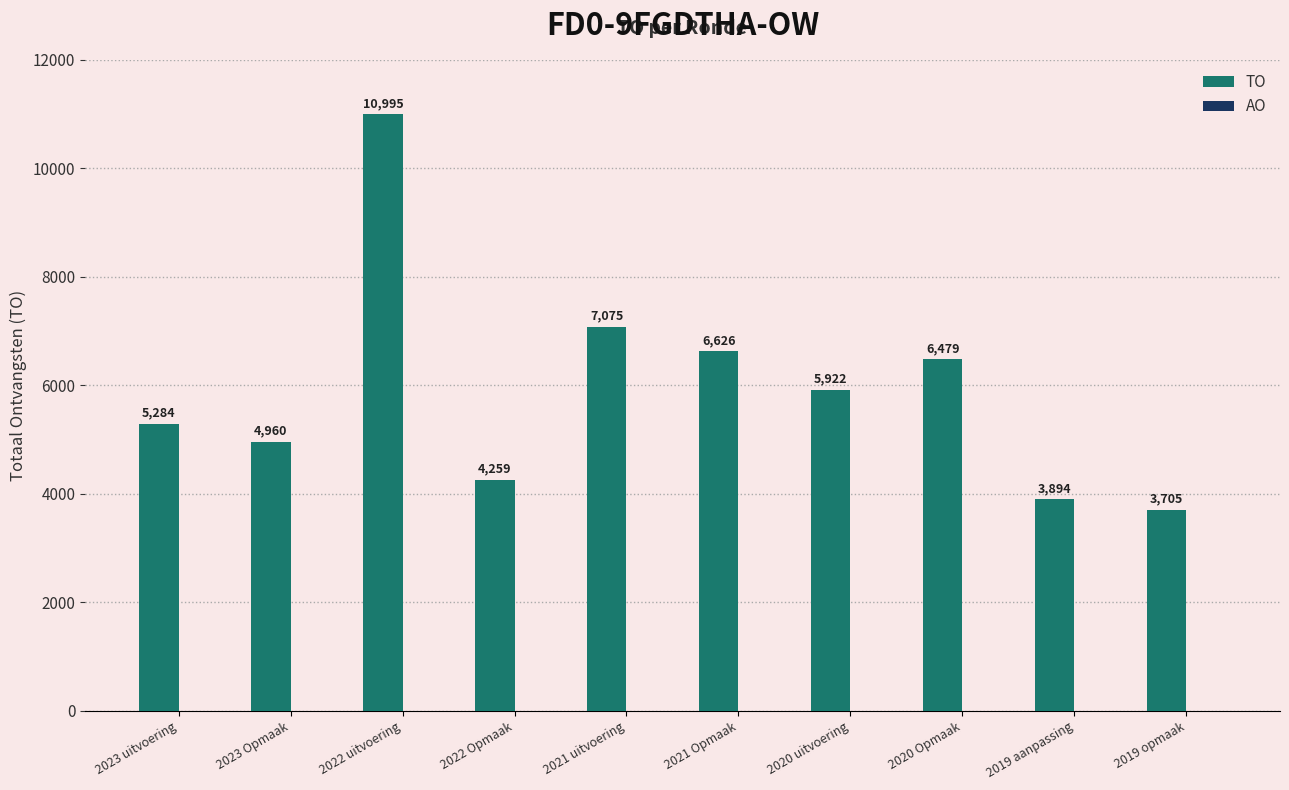

Reading right to left, extract all data points from this chart.

3705	3894	6479	5922	6626	7075	4259	10995	4960	5284